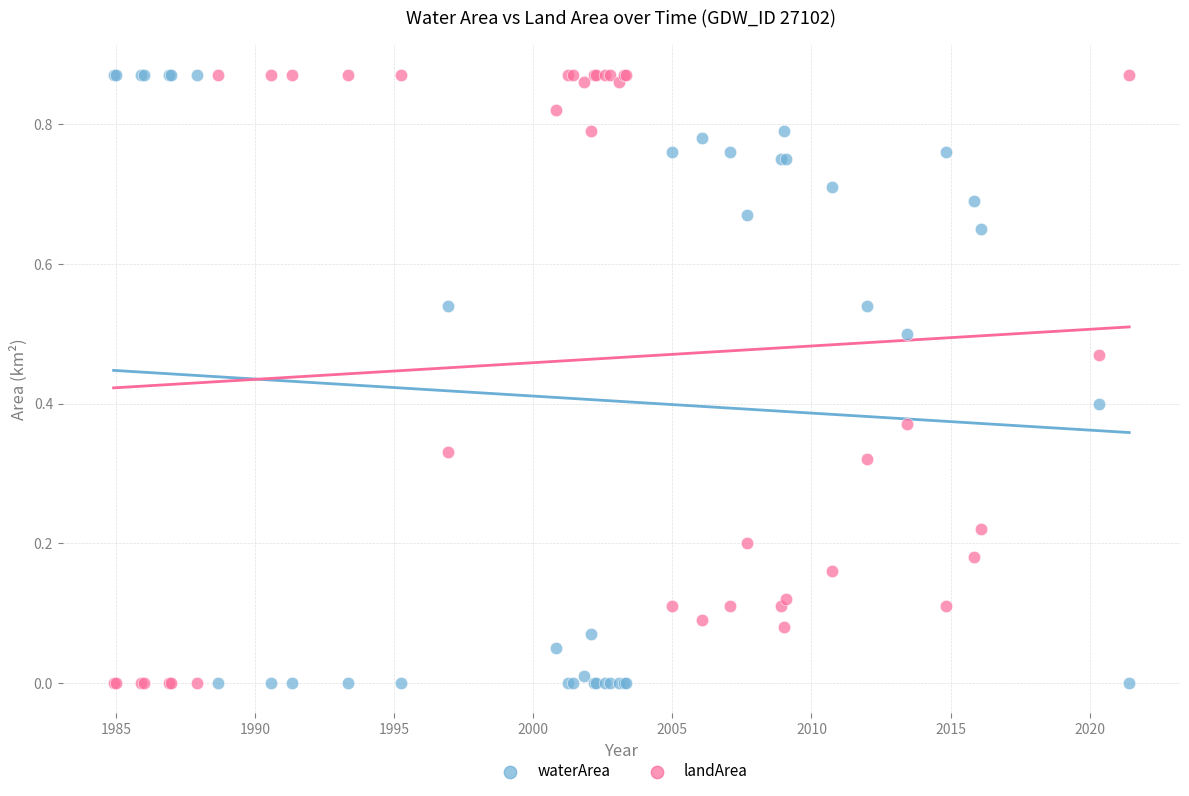

What is the X range (max minus min) for the scatter plot?

36.5